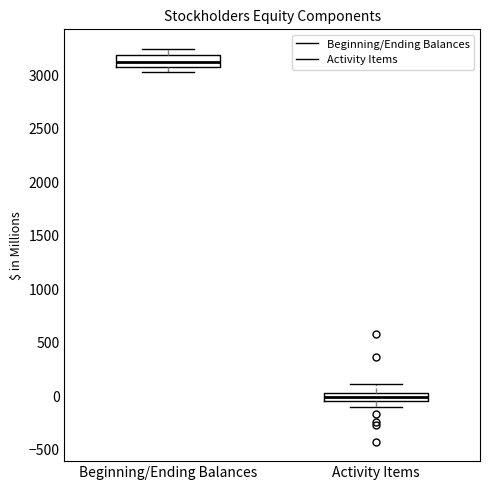

Where does the upper whisker of the box for Beginning/Ending Balances end on the y-axis? The values are not printed on the chart, so give them approximately, as read against the axis.

3250